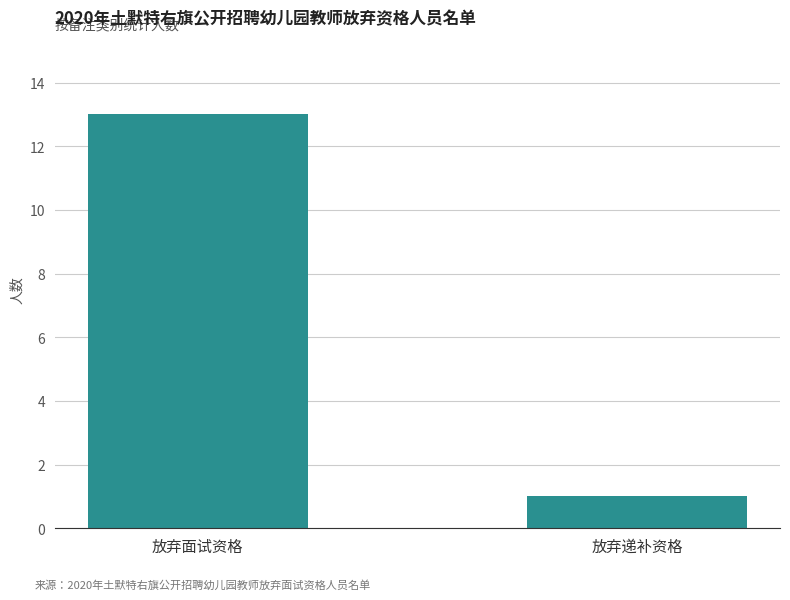

What is the difference between the values at 放弃面试资格 and 放弃递补资格?

12